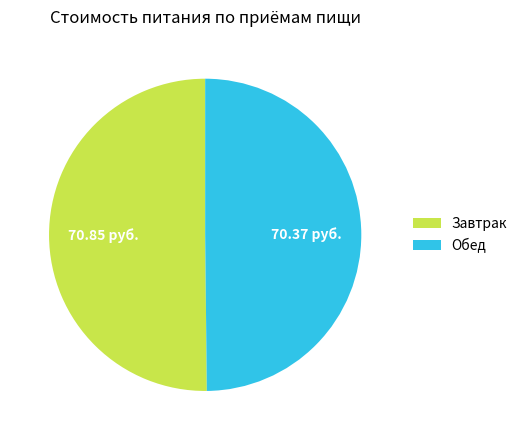

True or false: Завтрак accounts for 50% of the total.

True